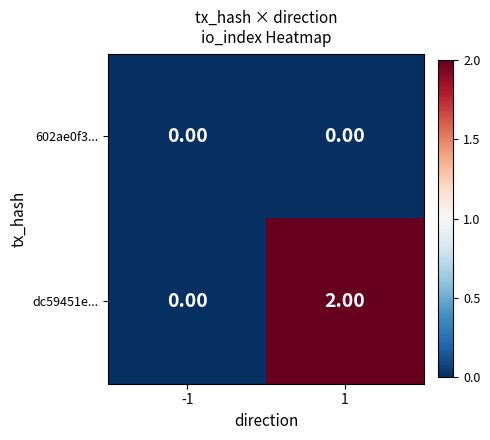

Rank the series by their maximum value, from highest to lowest.

dc59451e..., 602ae0f3...